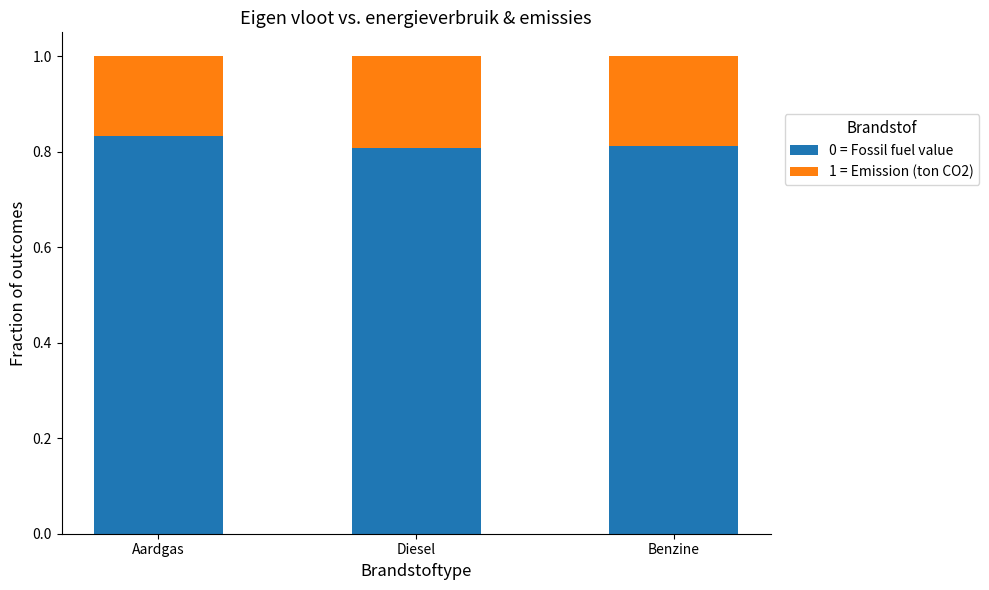

What is the sum of the 0 = Fossil fuel value values at Diesel and Aardgas?

1.6